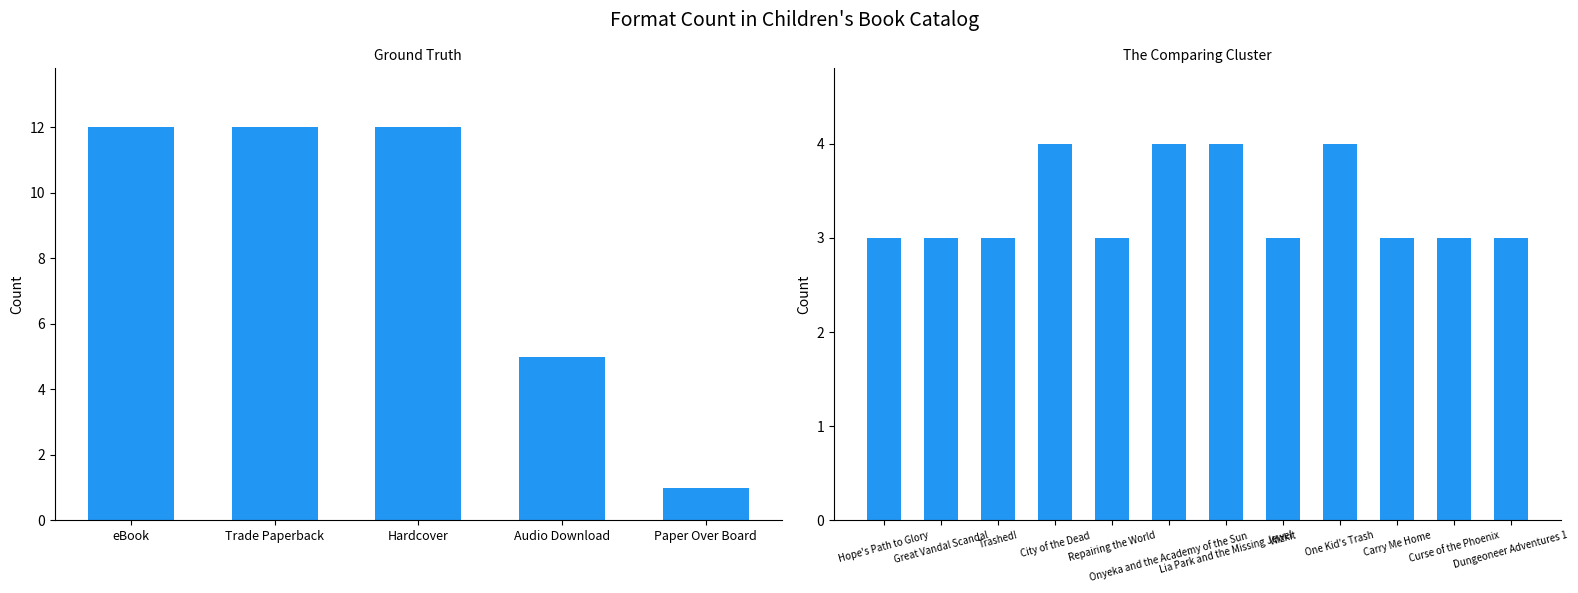

What is the change in value from Lia Park and the Missing Jewel to Dungeoneer Adventures 1?

-1